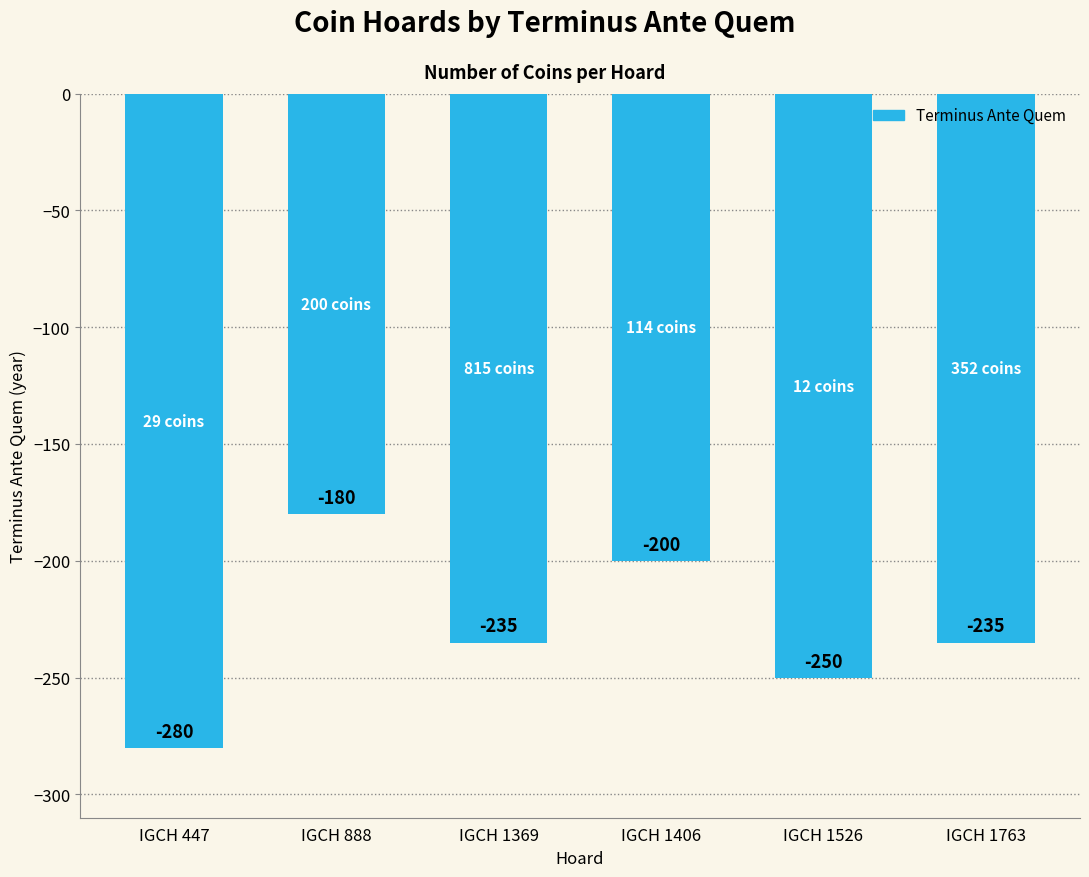

How many data points are less than -235?

2